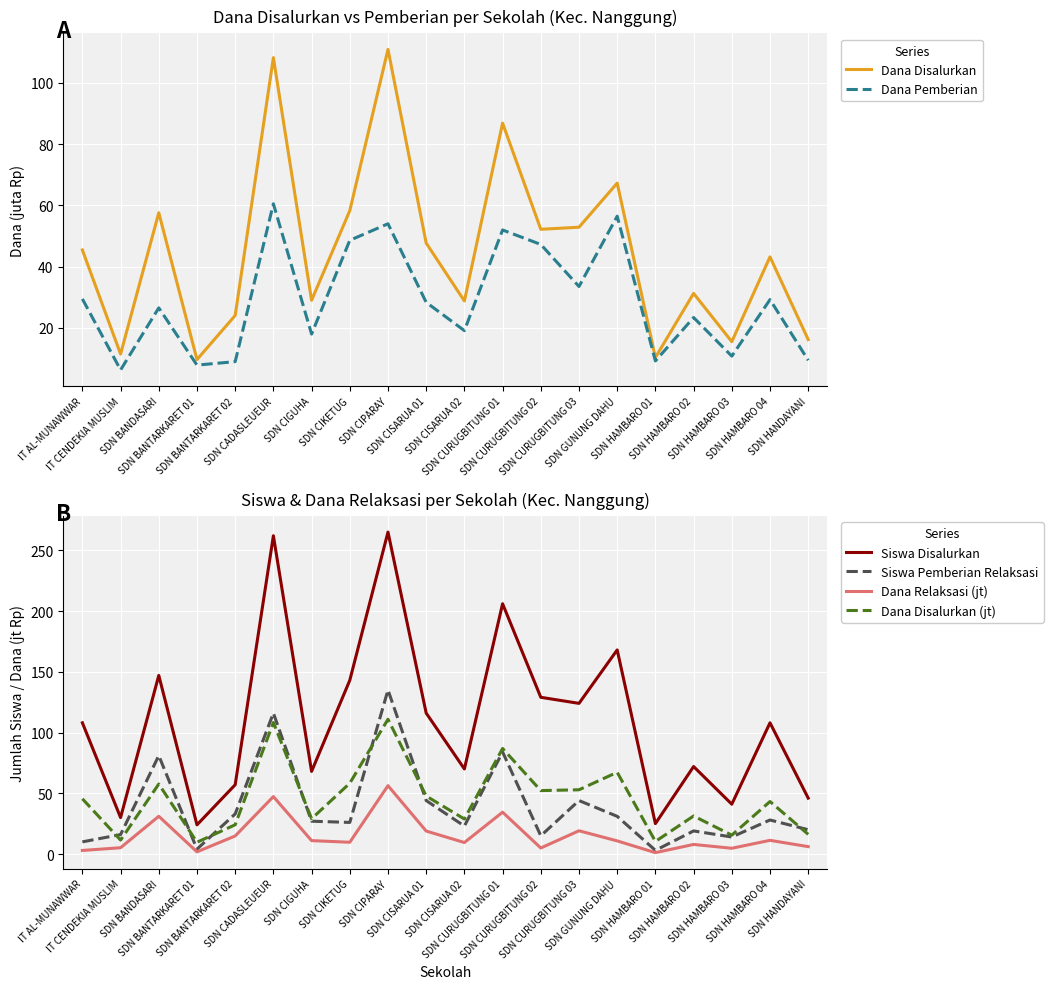

True or false: Siswa Pemberian Relaksasi has a value of 84.0 at SDN CURUGBITUNG 01.

True